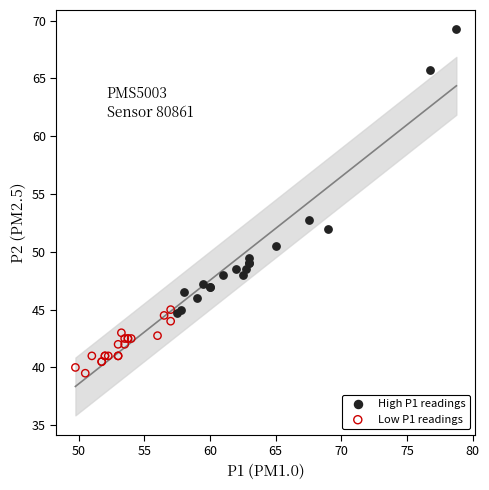

Which series contains the highest Y value?

High P1 readings